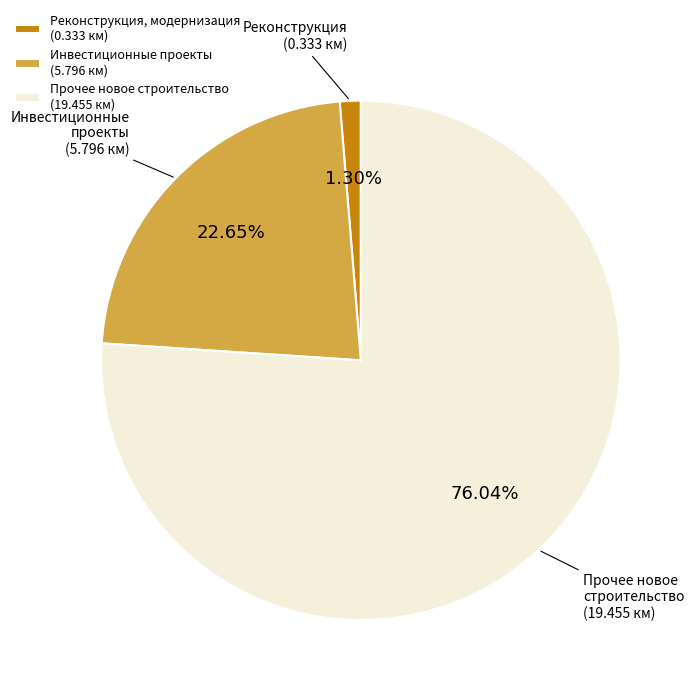

Which category has the smallest portion of the pie?

Реконструкция, модернизация (0.333 км)